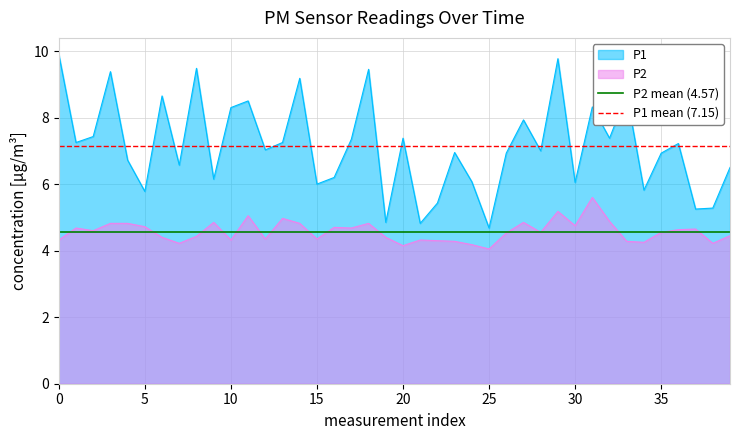

True or false: P1 and P2 intersect in this chart.

False